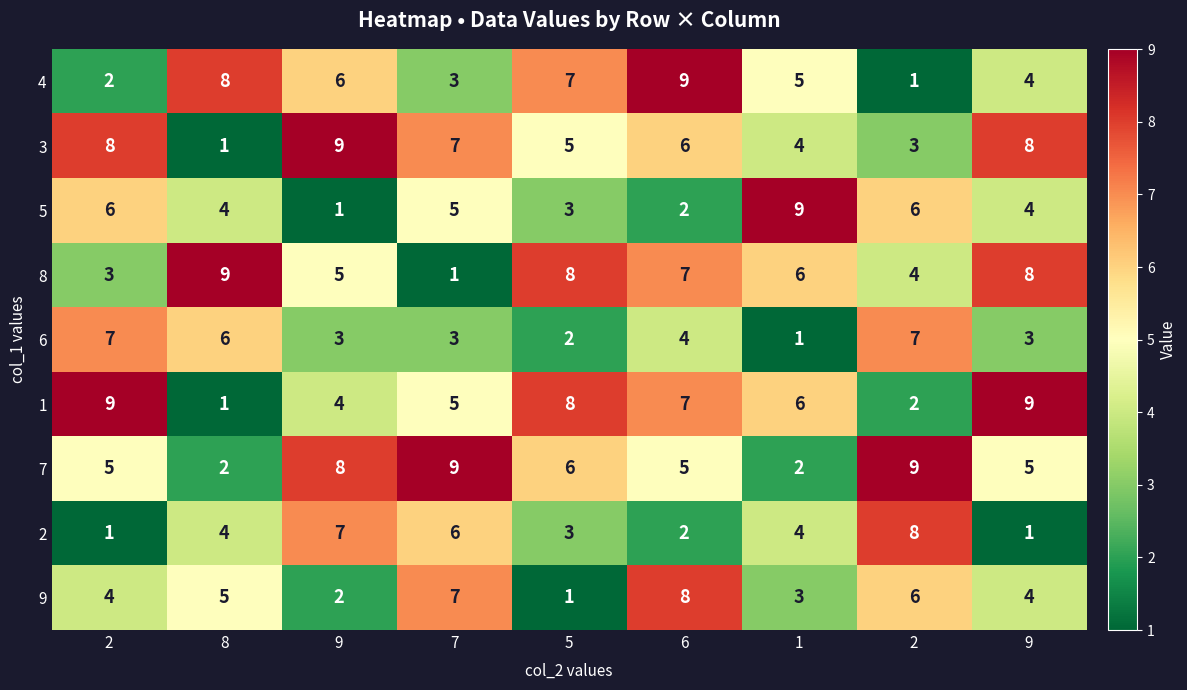

How many values in the 1 series are below 6?

4